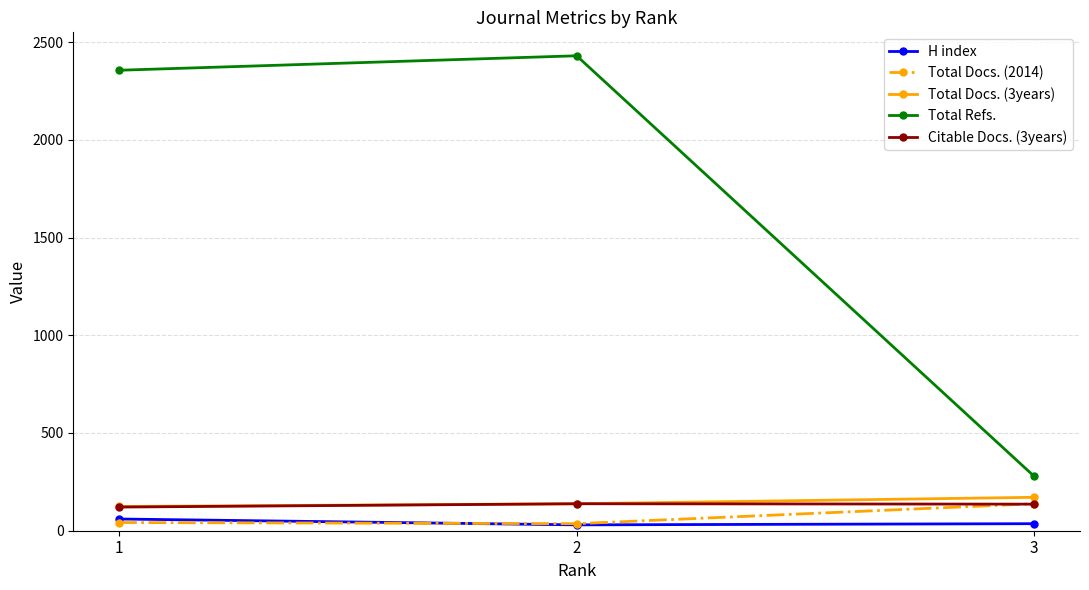

The Total Refs. series shows 175 at 3. True or false?

False